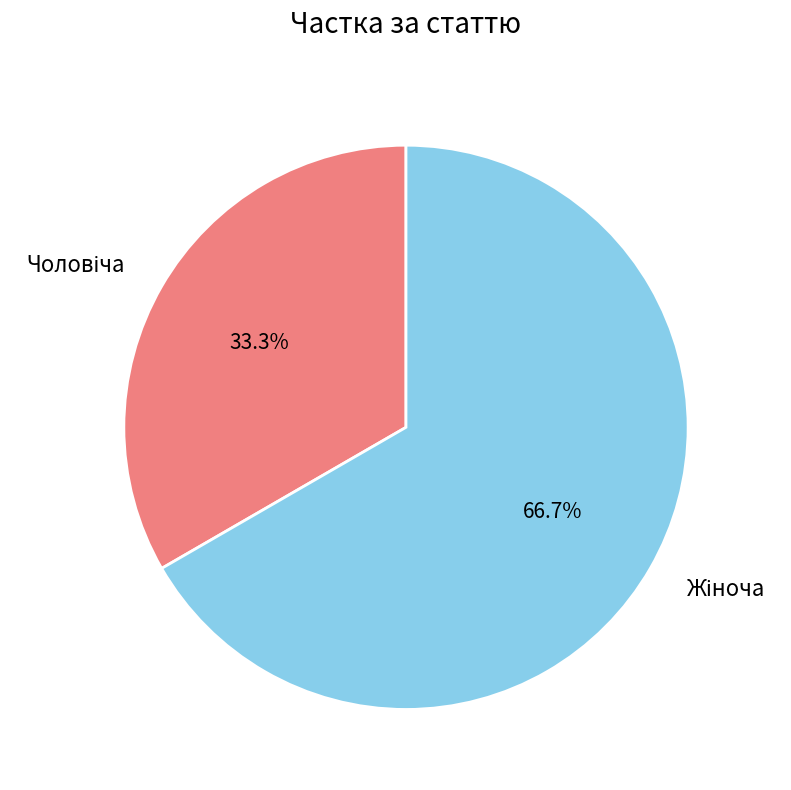

How many segments does this pie chart have?

2